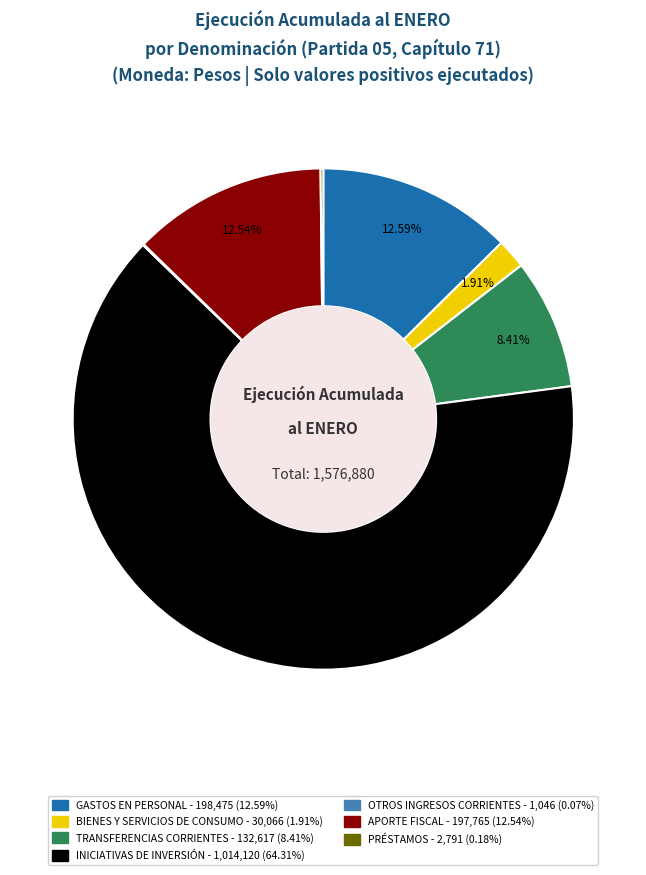

The TRANSFERENCIAS CORRIENTES slice represents 20% of the pie. True or false?

False